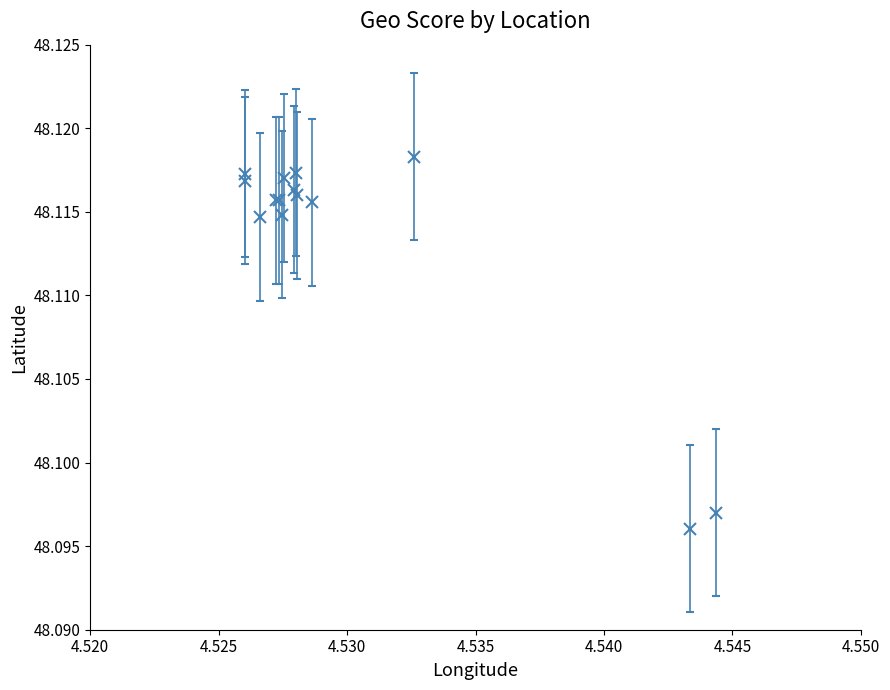

How many interior local valleys (lower than both neighbors) does the data have?

5